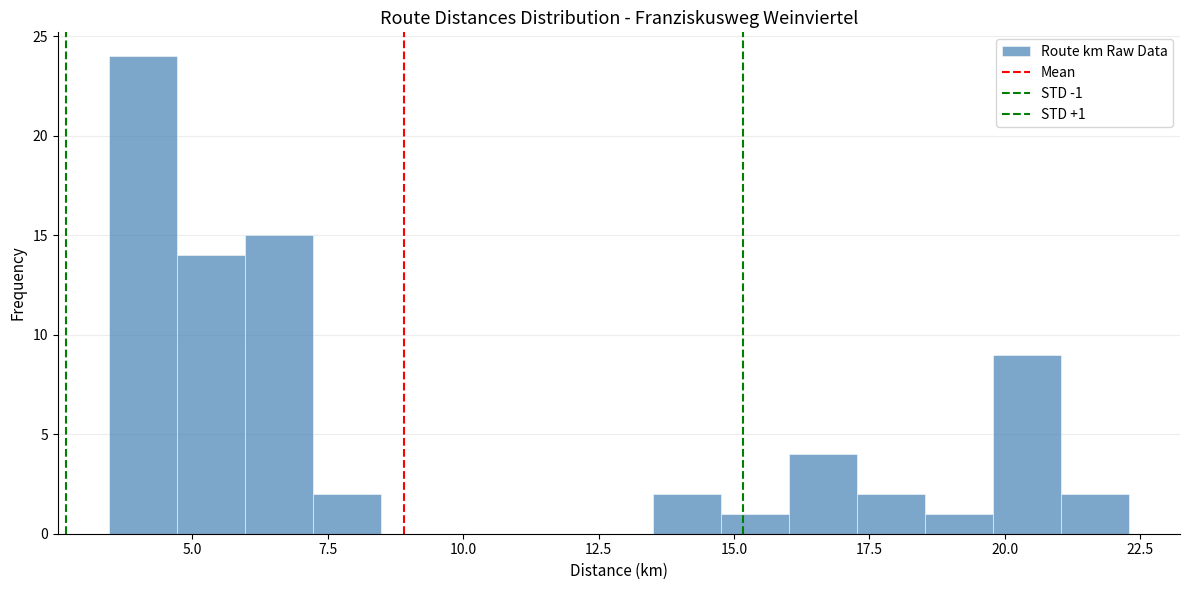

Around what value on the x-axis is the tallest bar? Give the approximate position of its centre, as read against the axis.

4.0